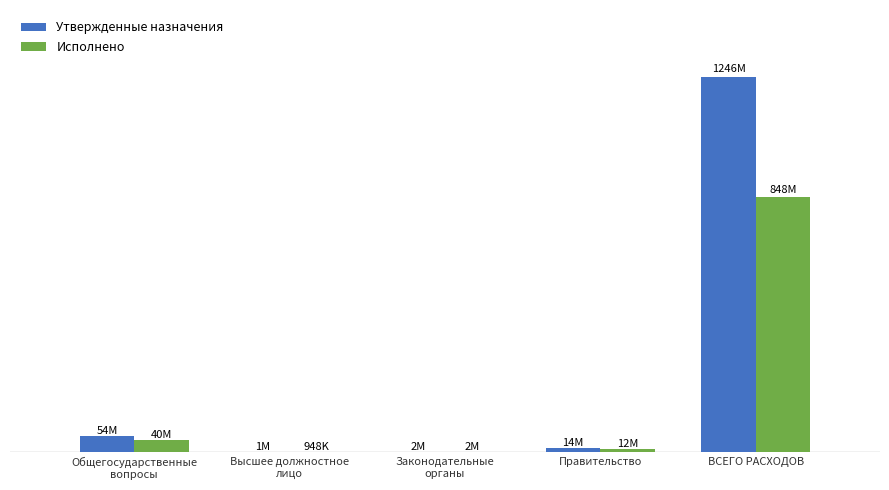

How many bars are there in total?

10